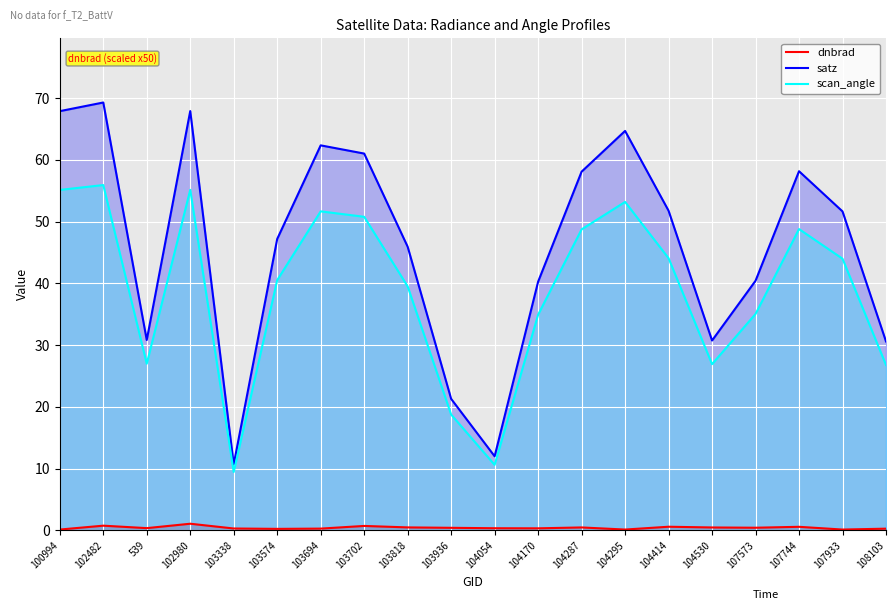

True or false: satz and dnbrad intersect in this chart.

False